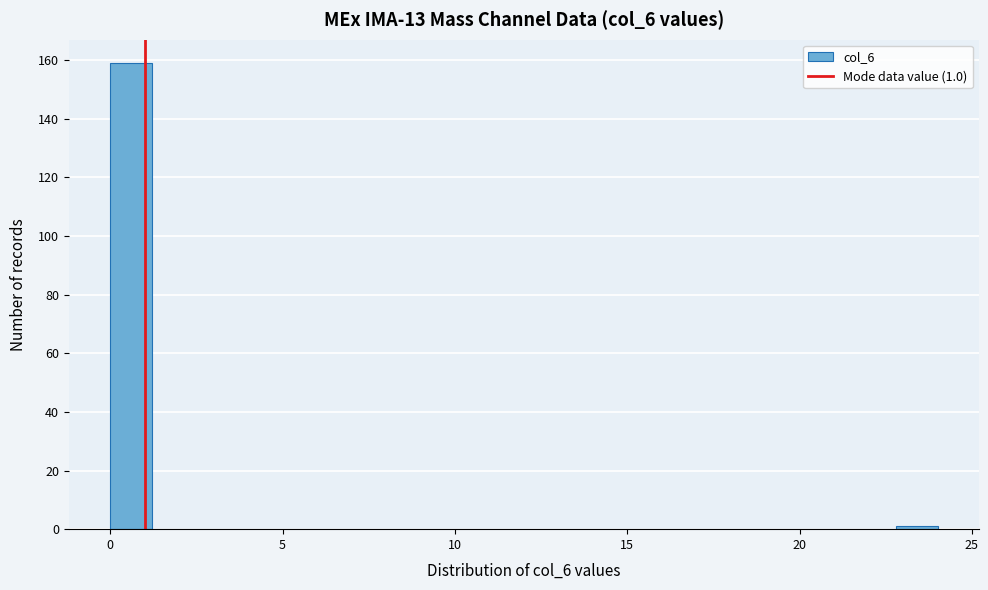

Around what value on the x-axis is the tallest bar? Give the approximate position of its centre, as read against the axis.

0.5